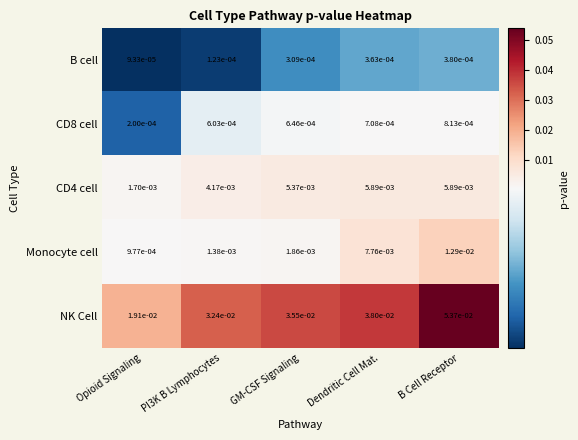

At which category is the sum across all series the highest?

B Cell Receptor